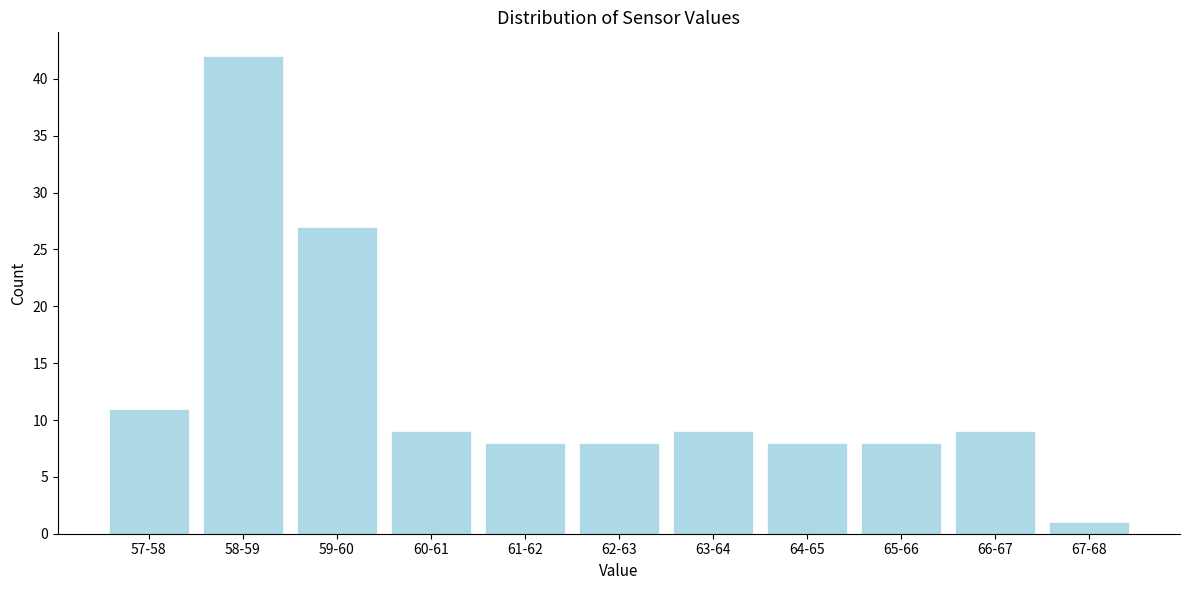

Reading left to right, list all the values displayed in this chart.

57-58=11	58-59=42	59-60=27	60-61=9	61-62=8	62-63=8	63-64=9	64-65=8	65-66=8	66-67=9	67-68=1